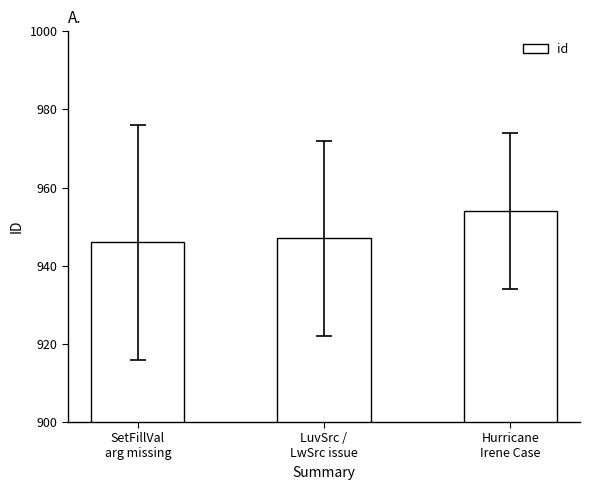

Does the chart contain any negative values?

No